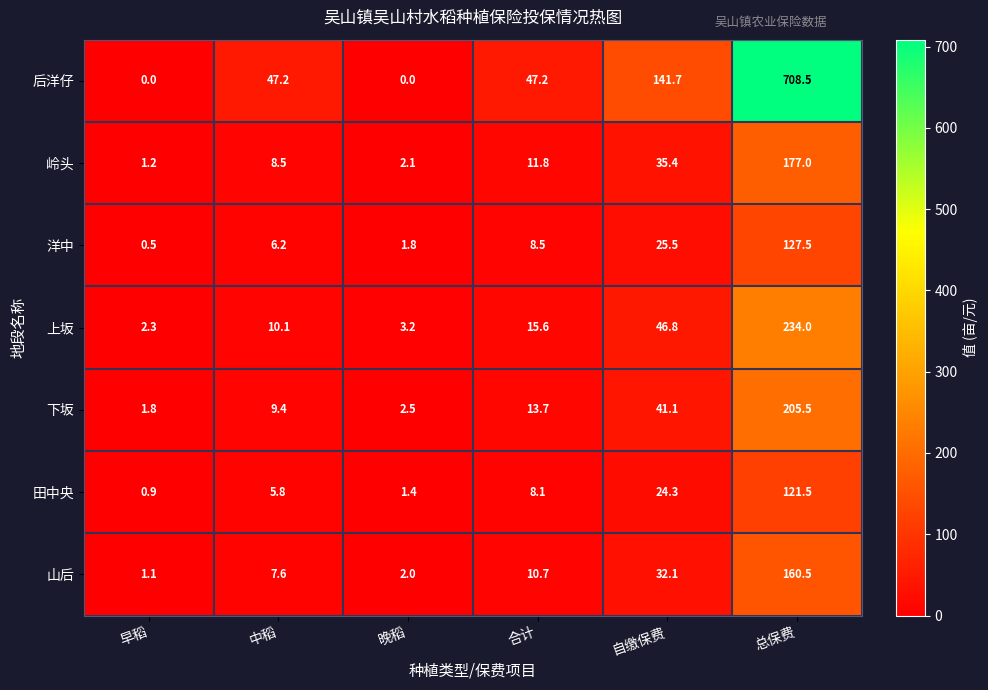

What is the sum of the 下坂 values at 中稻 and 早稻?

11.2